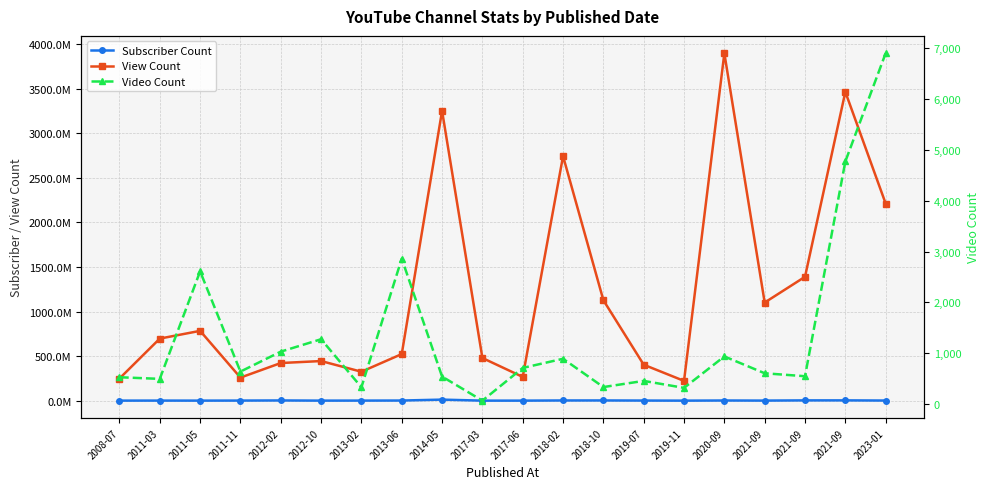

At which label is View Count closest to 2060054487?

2023-01